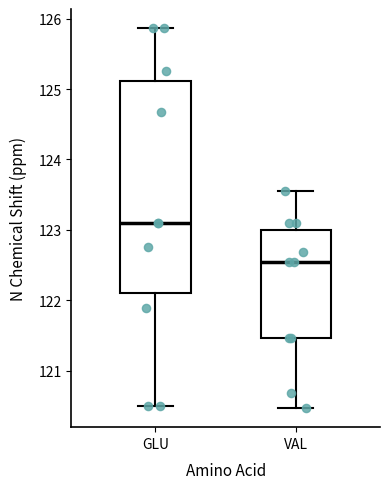

Reading left to right, transcribe this box plot: for each box, give where its median line is, the range the box spans, and where its two whiskers end, as read against the y-axis. The values are not printed on the chart, so give them approximately, as read against the axis.

GLU: median 123.1, box 122.1 to 125.1, whiskers 120.5 to 125.9
VAL: median 122.5, box 121.5 to 123.0, whiskers 120.5 to 123.5